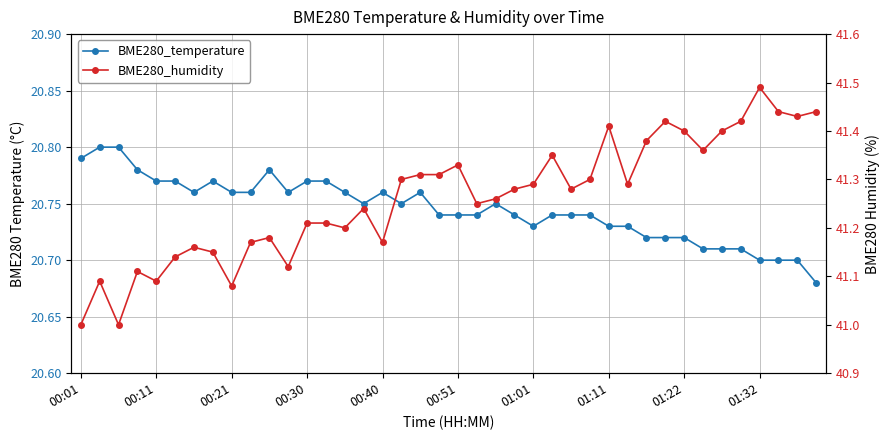

Rank the series at 25 from lowest to highest value.

BME280_temperature, BME280_humidity